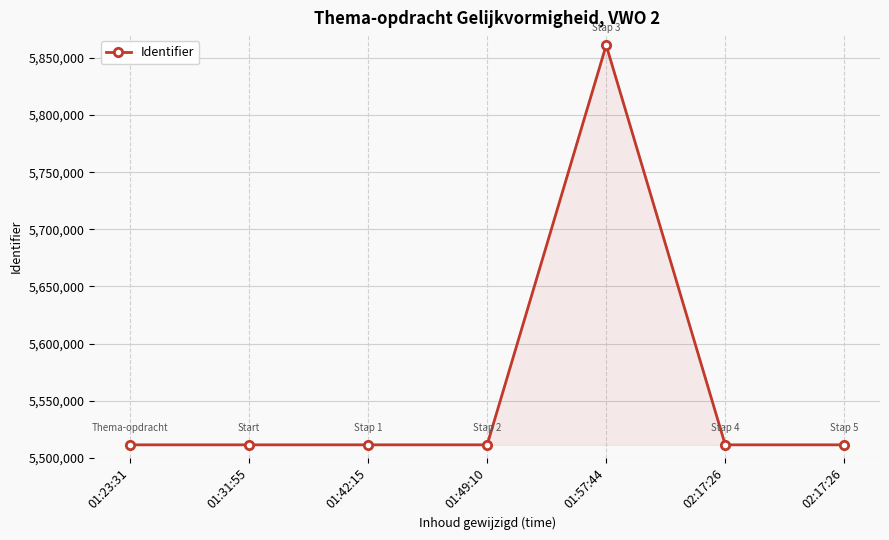

The chart shows a value of 5511344 at 01:31:55. True or false?

True